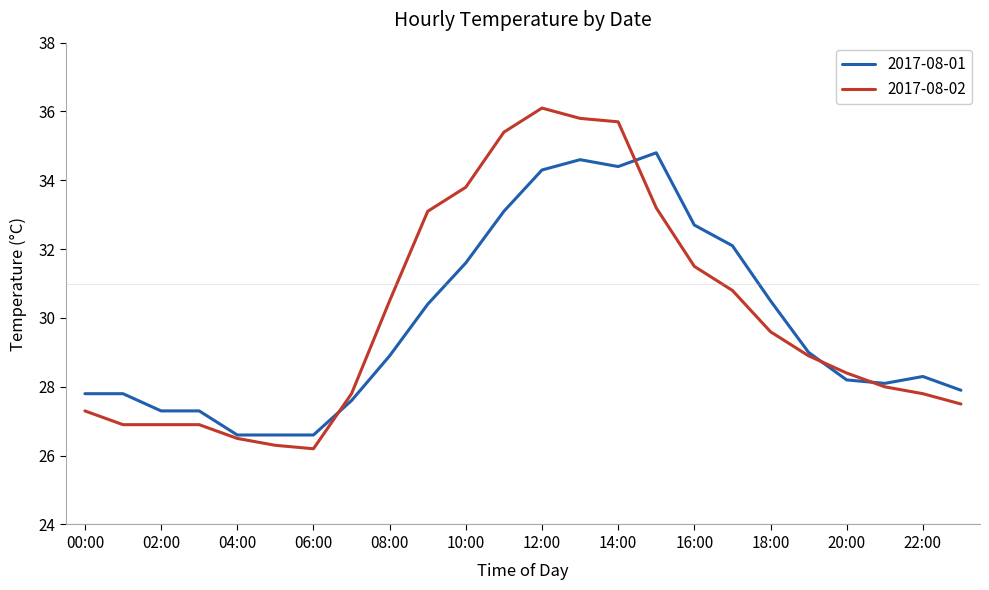

True or false: 2017-08-02 has more than 0 points higher than both neighbors.

True